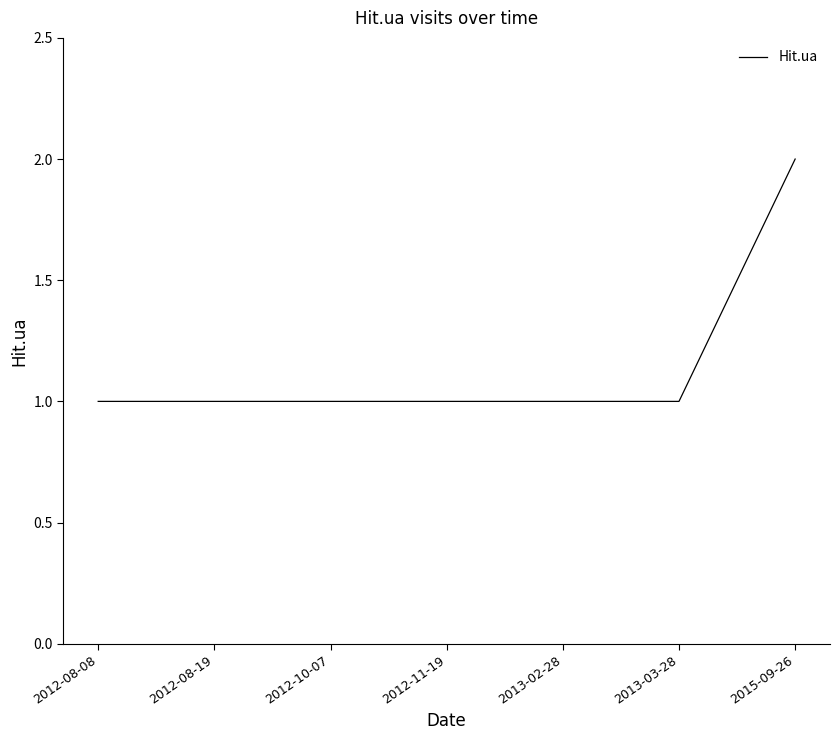

True or false: the data shows 1 at 2012-08-19.

True